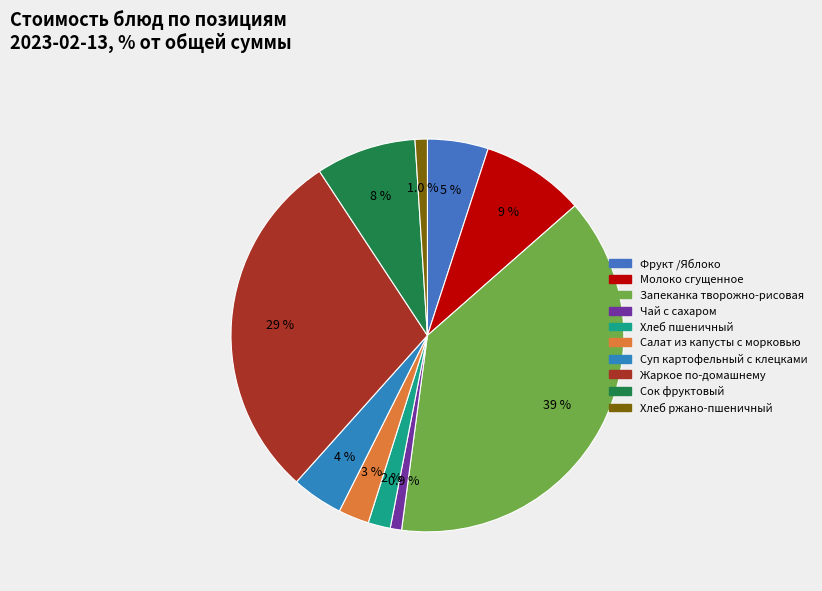

Count the number of slices in the pie.

10